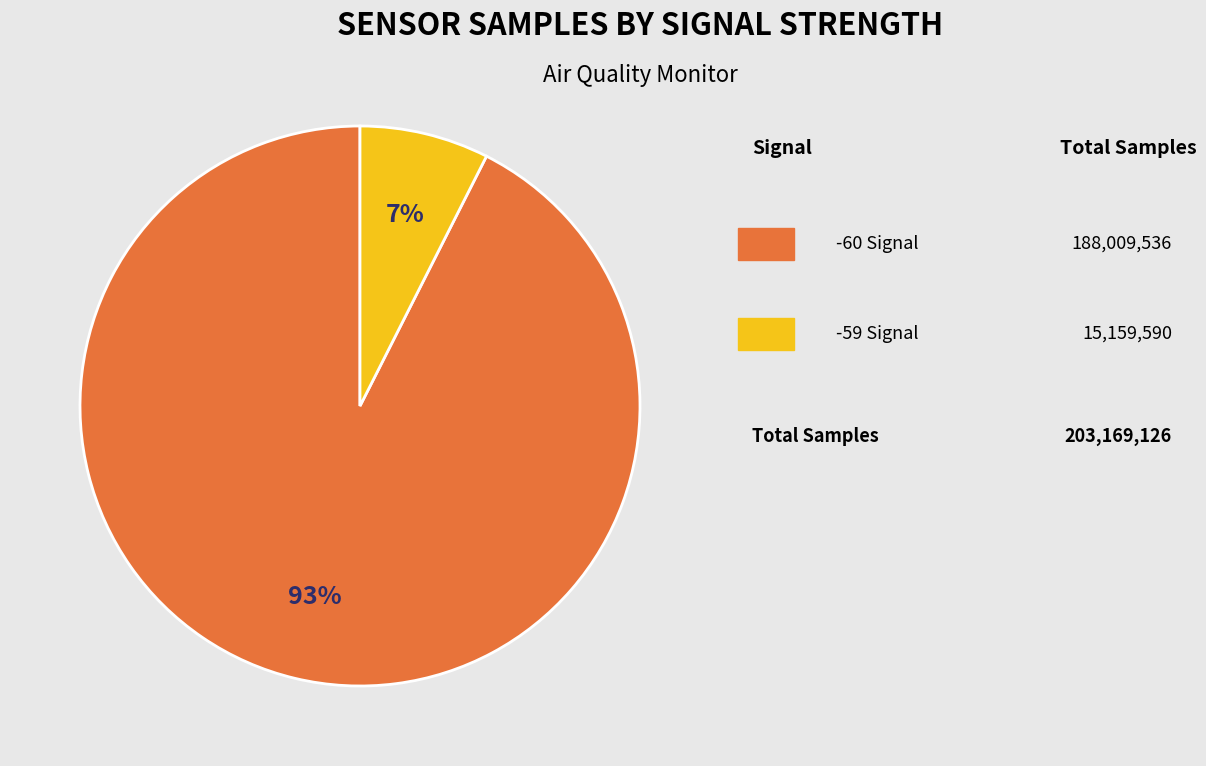

Is there a majority slice in this chart?

Yes